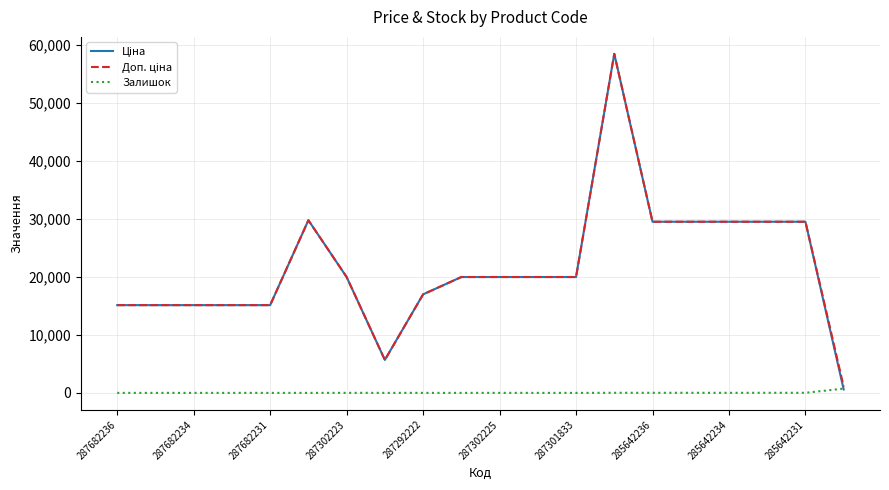

What is the maximum value shown in the chart?

58426.5